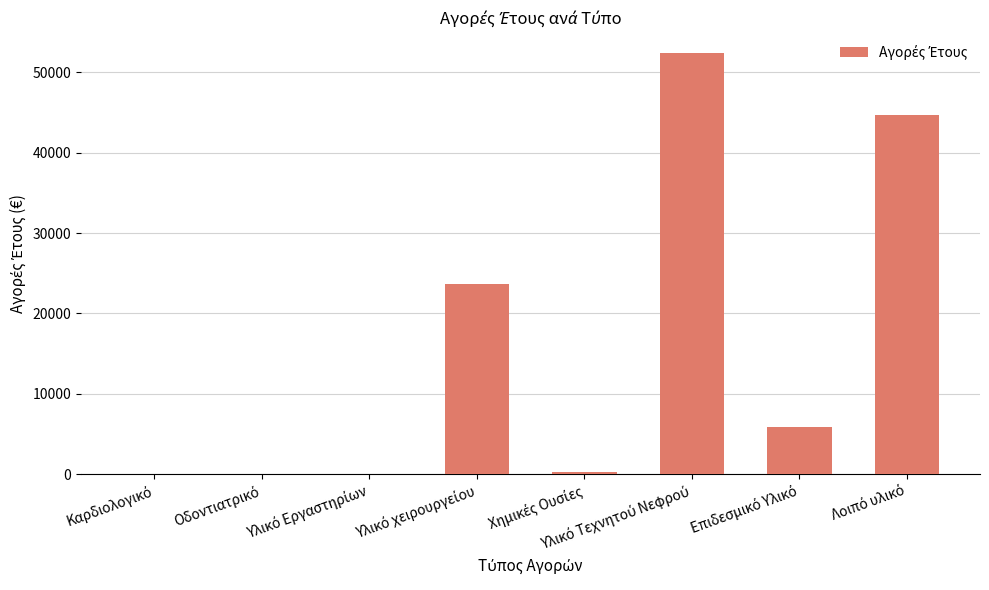

What is the sum of all values?

126786.2